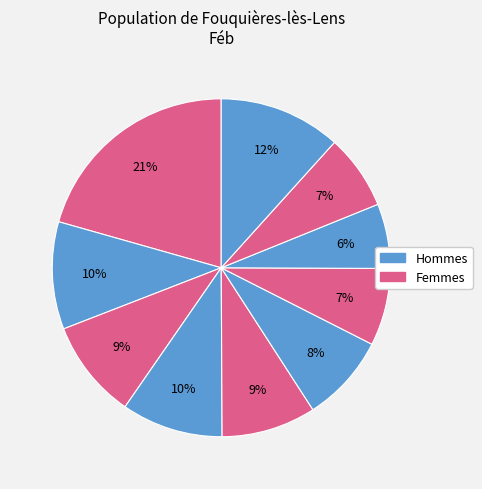

How many segments does this pie chart have?

10